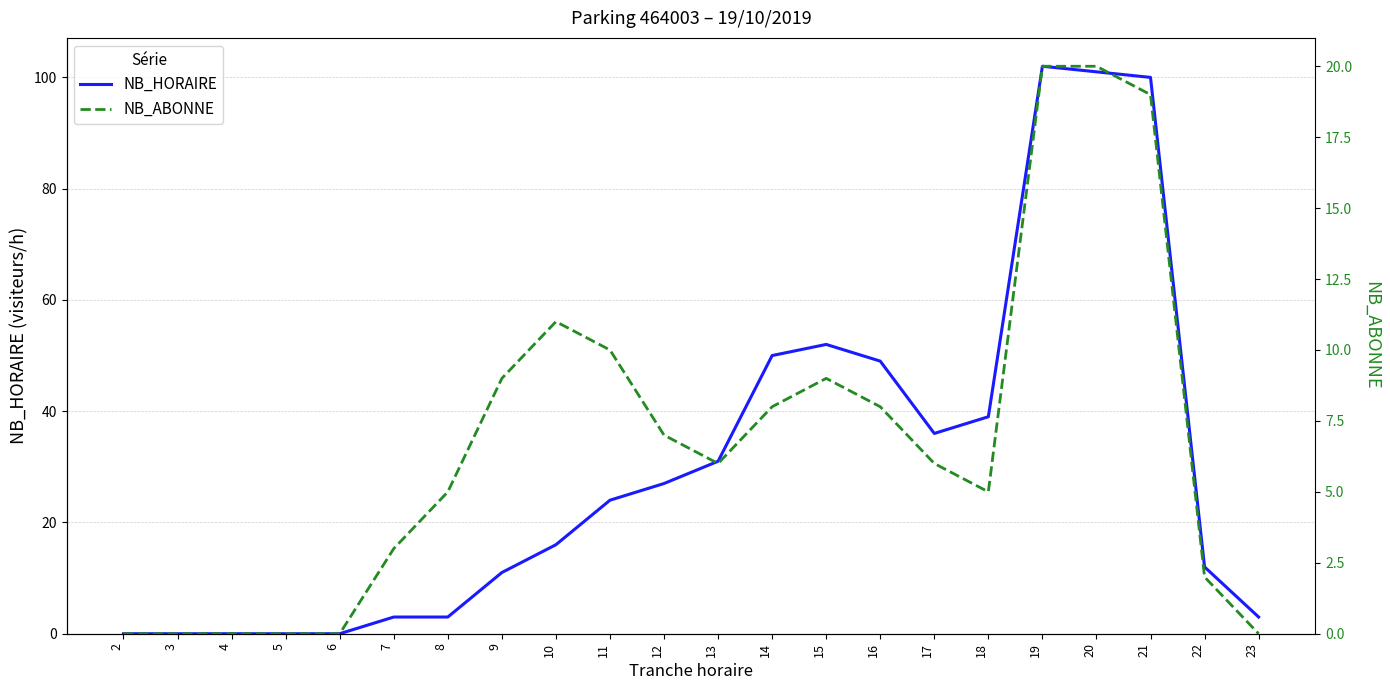

What is the maximum value for NB_HORAIRE?

102